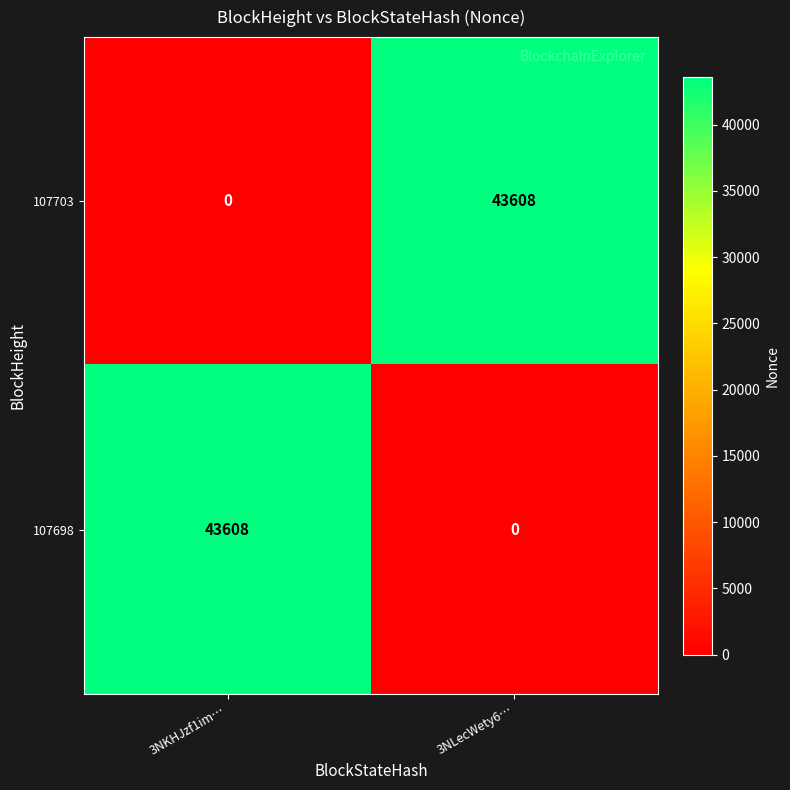

Reading left to right, list all the values displayed in this chart.

107703: 3NKHJzf1im…=0	3NLecWety6…=43608
107698: 3NKHJzf1im…=43608	3NLecWety6…=0